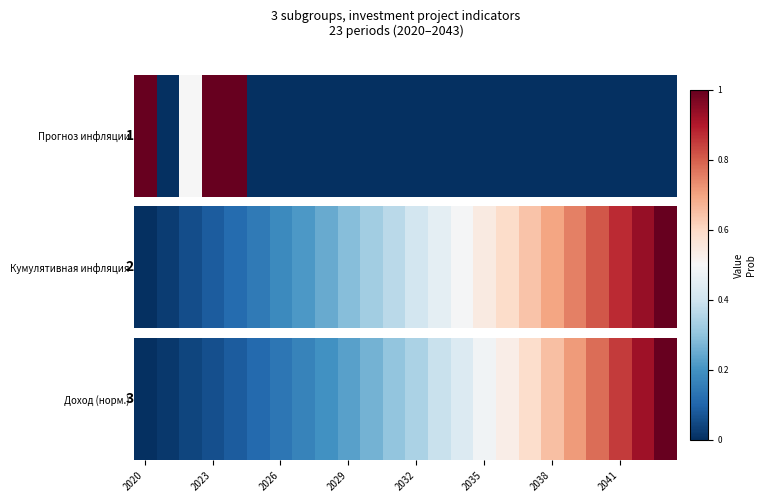

At which category does the chart reach its peak across all series?

23